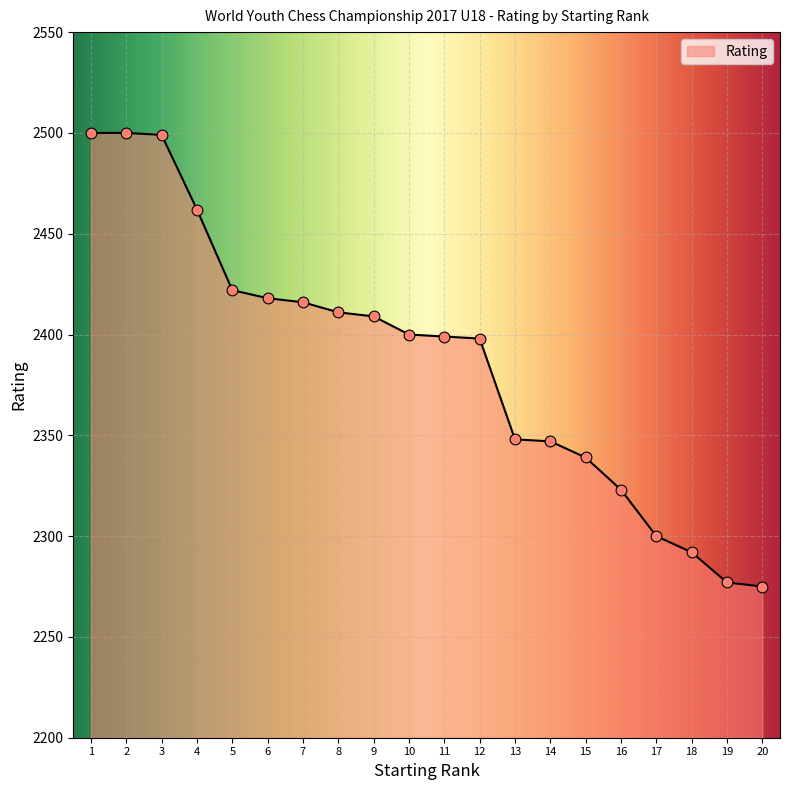

Approximately how many times larger is the value at 19 compared to 3?

0.9